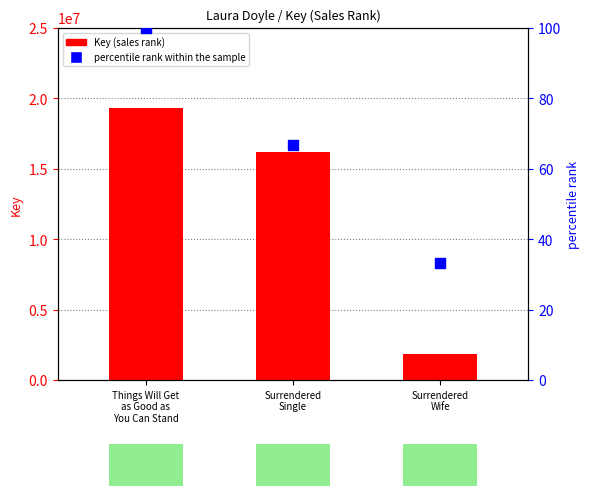

What is the total value across all series at Things Will Get
as Good as
You Can Stand?

19289584.0